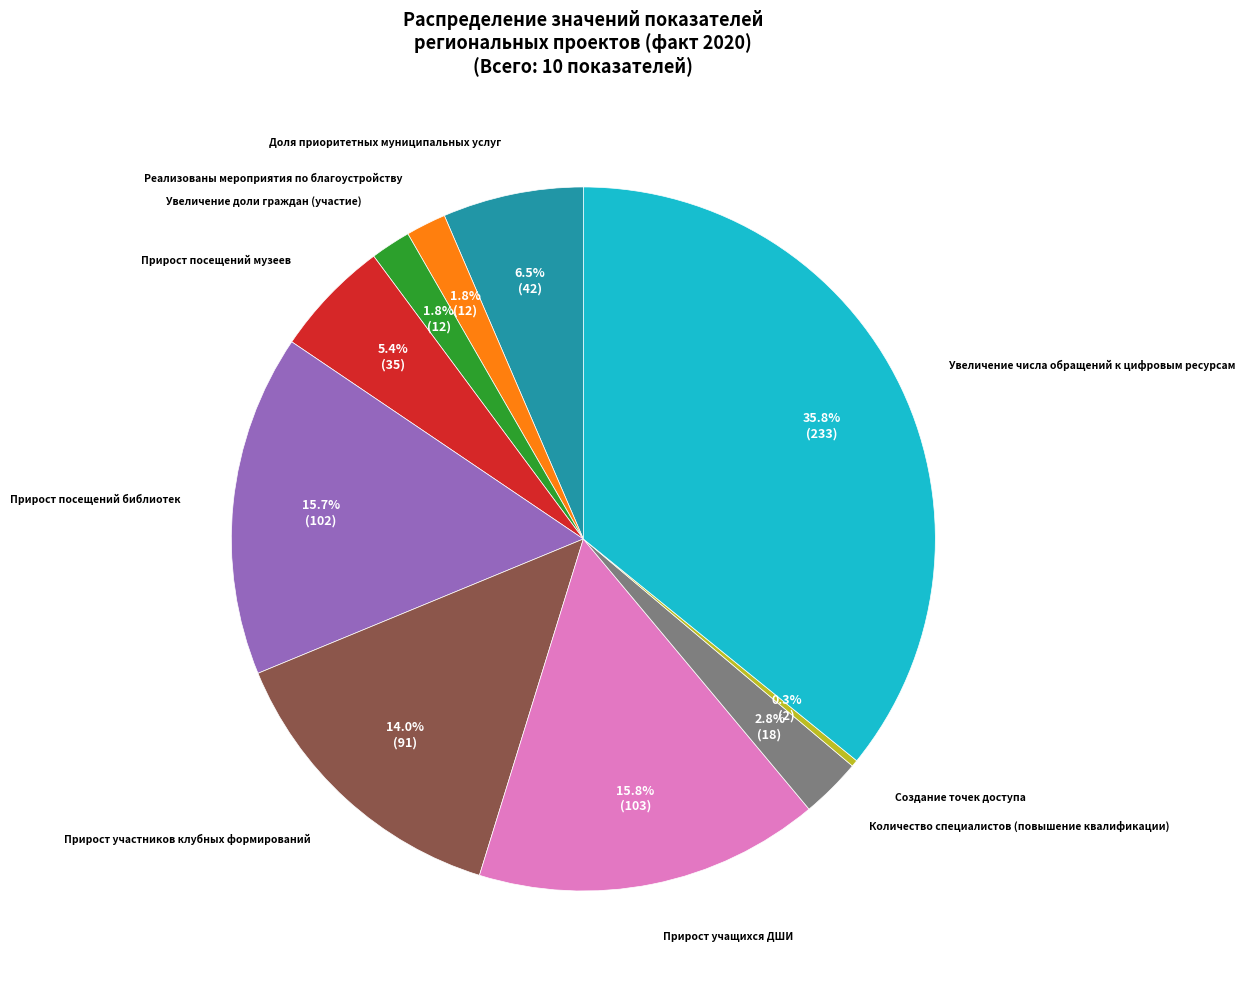

Does any single category account for the majority?

No